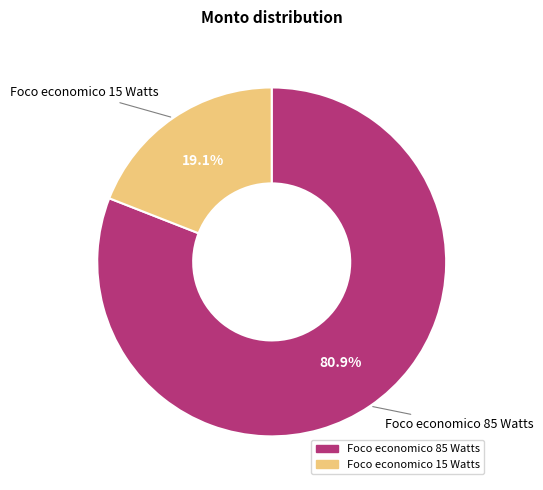

Rank the categories by value from highest to lowest.

Foco economico 85 Watts, Foco economico 15 Watts